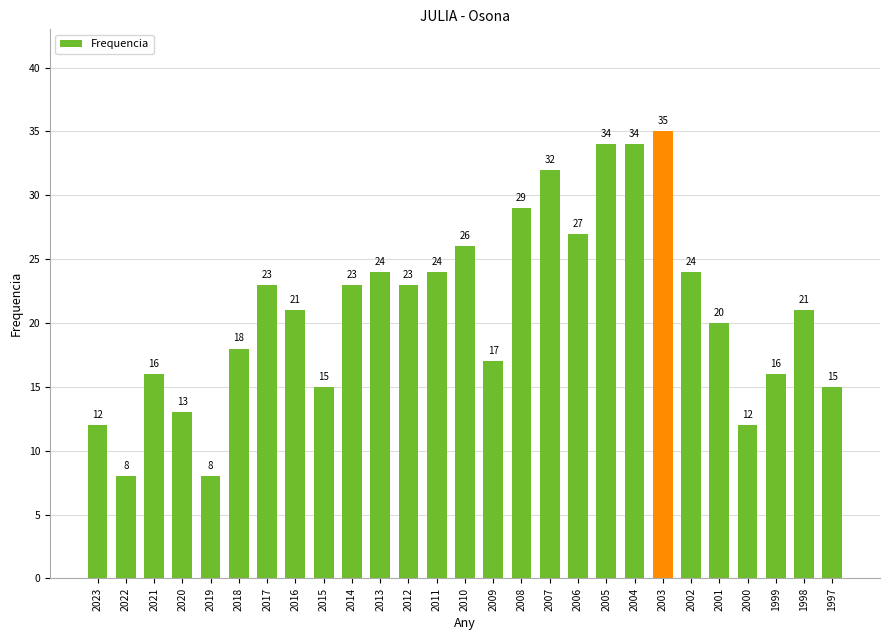

Read the value at 2010, to the nearest 10.

30